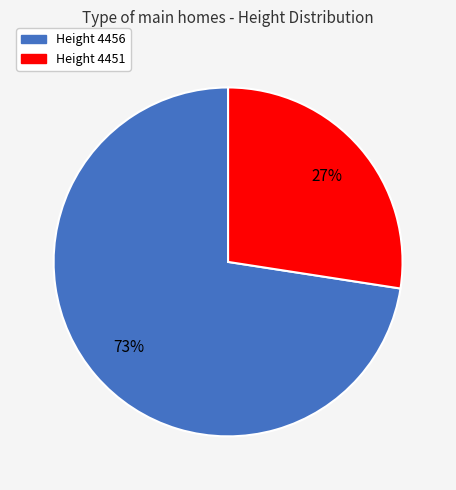

To the nearest percent, what is the average slice percentage?

50%